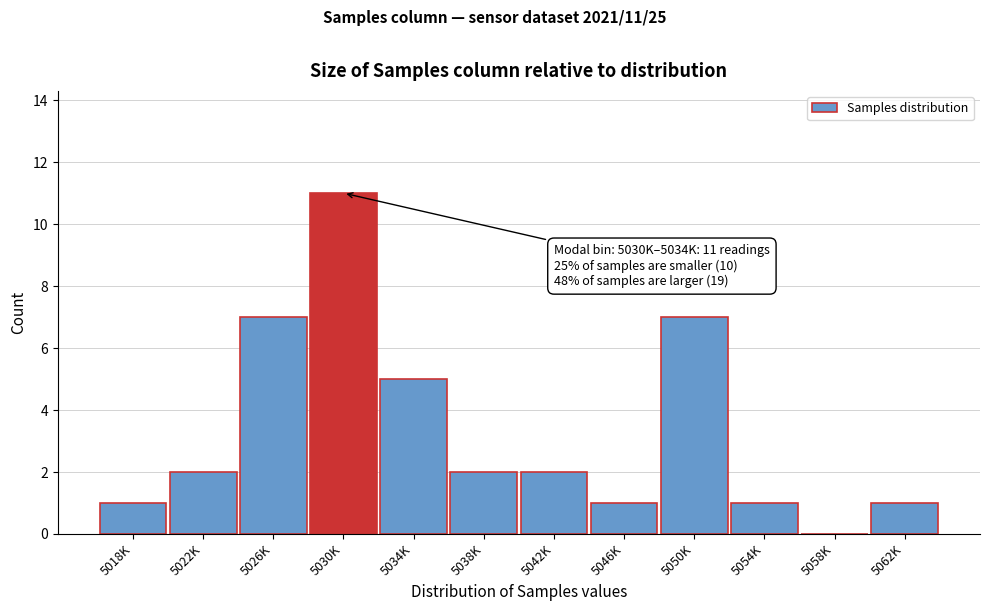

Reading left to right, extract all data points from this chart.

5018K=1	5022K=2	5026K=7	5030K=11	5034K=5	5038K=2	5042K=2	5046K=1	5050K=7	5054K=1	5058K=0	5062K=1